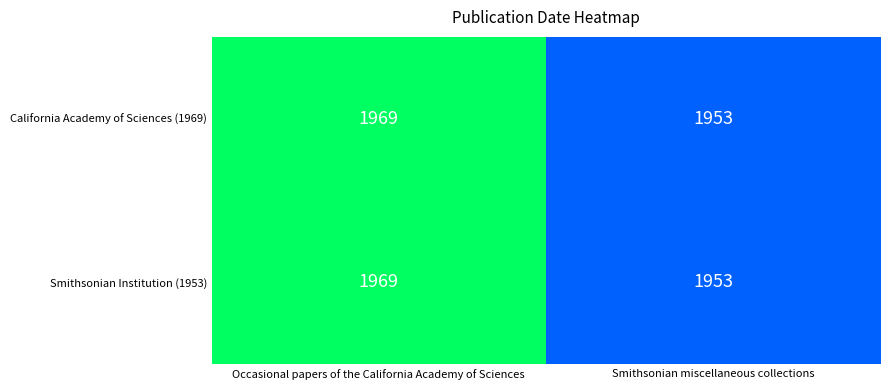

Which category has the highest value in the Smithsonian Institution (1953) series?

Occasional papers of the California Academy of Sciences